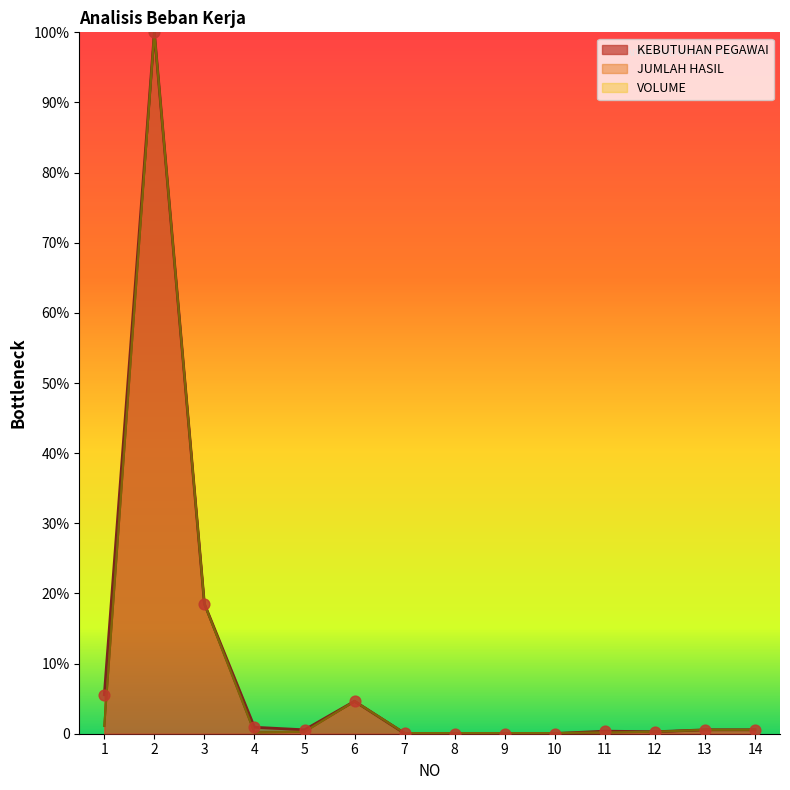

What are all the series names shown in the legend?

KEBUTUHAN PEGAWAI, JUMLAH HASIL, VOLUME